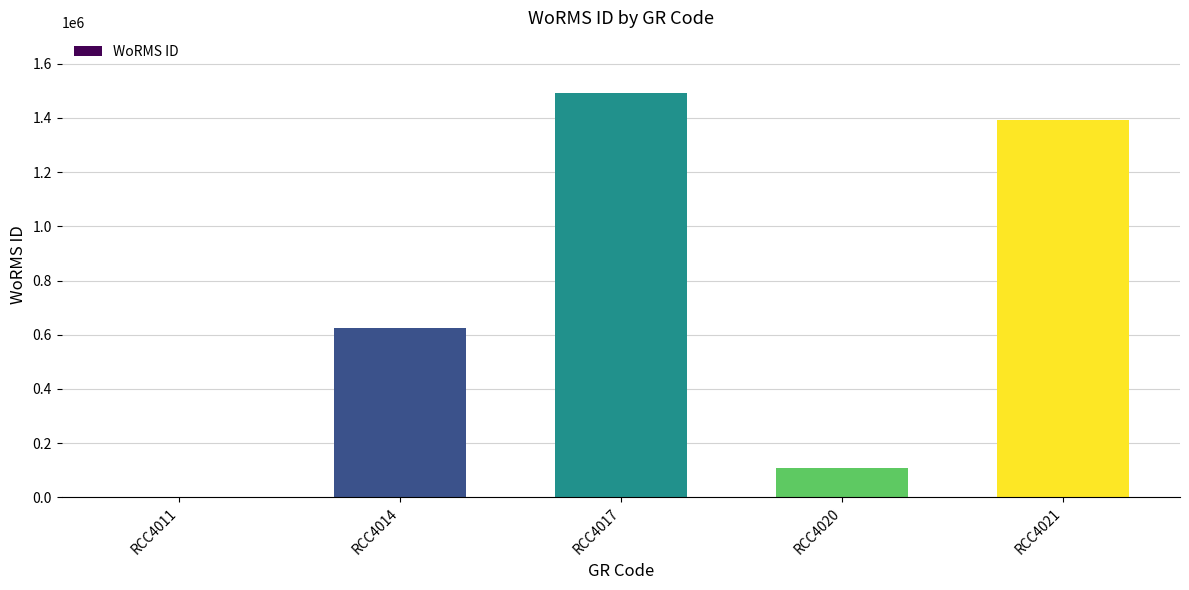

The chart shows a value of 1391356 at RCC4021. True or false?

True